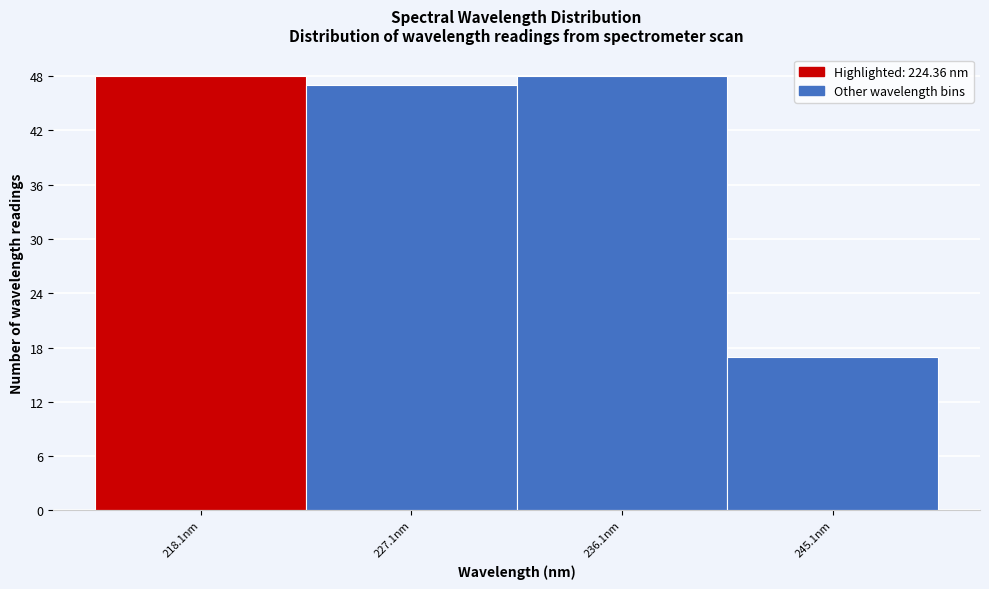

Reading right to left, what are all the values shown in this chart?

17	48	47	48